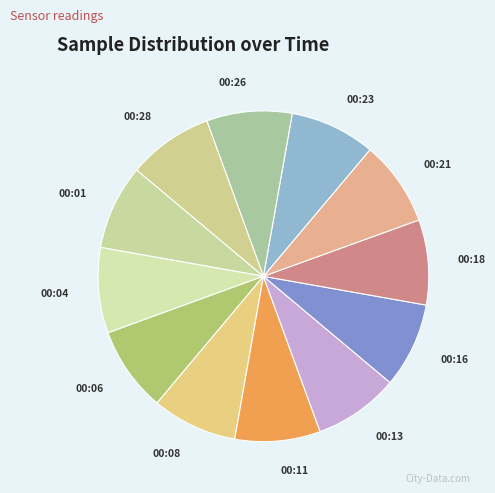

What is the ratio of the value at 00:08 to the value at 00:01?

1.0